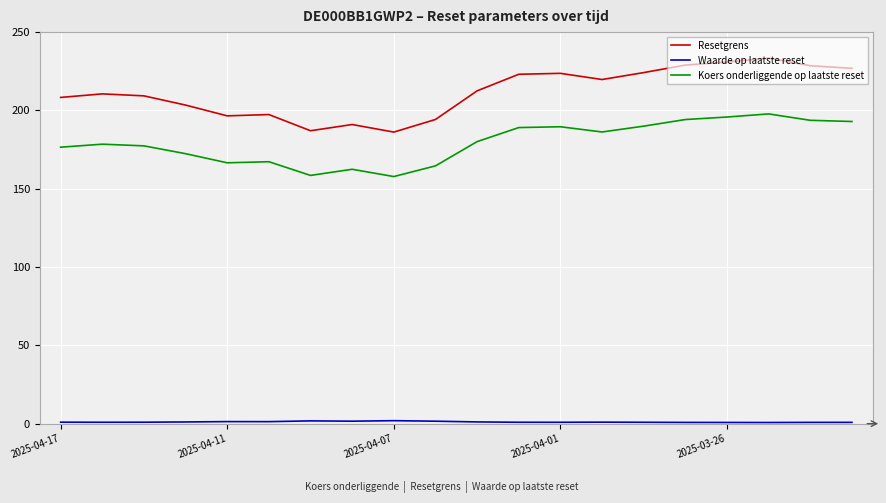

What is the maximum value for Koers onderliggende op laatste reset?

197.8